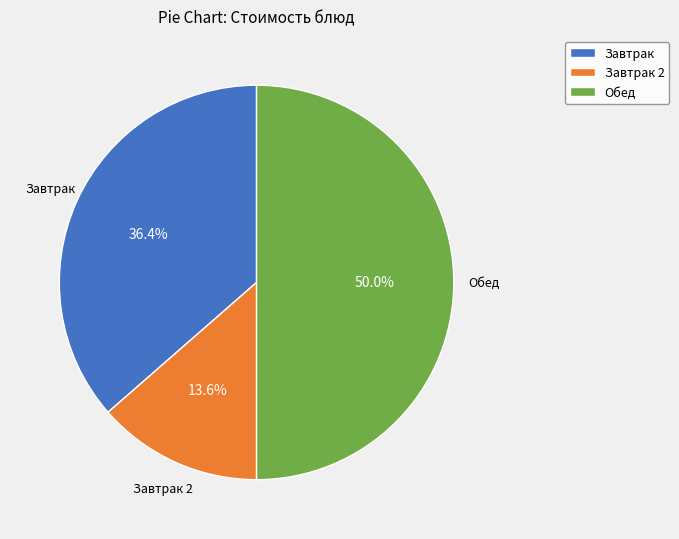

What is the total percentage of Обед and Завтрак?

86.4%